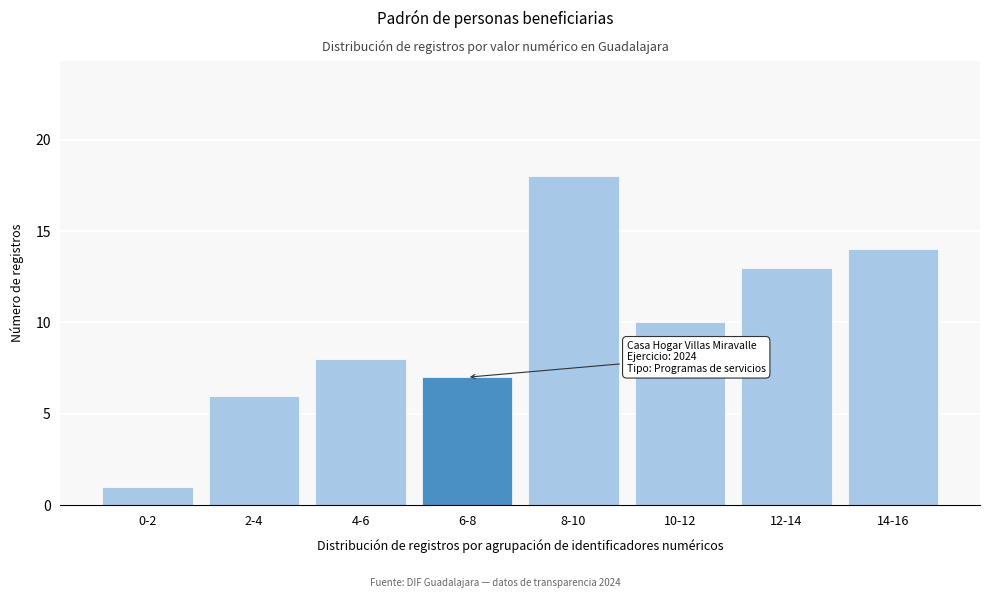

Reading left to right, extract all data points from this chart.

1	6	8	7	18	10	13	14